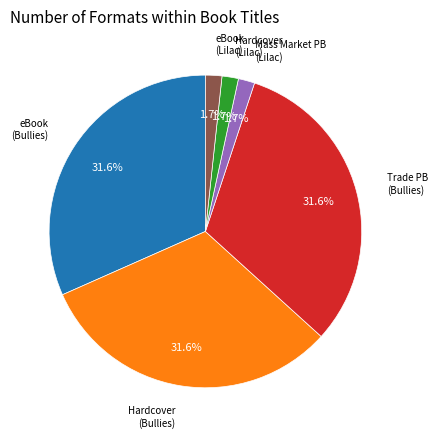

Does any single category account for the majority?

No